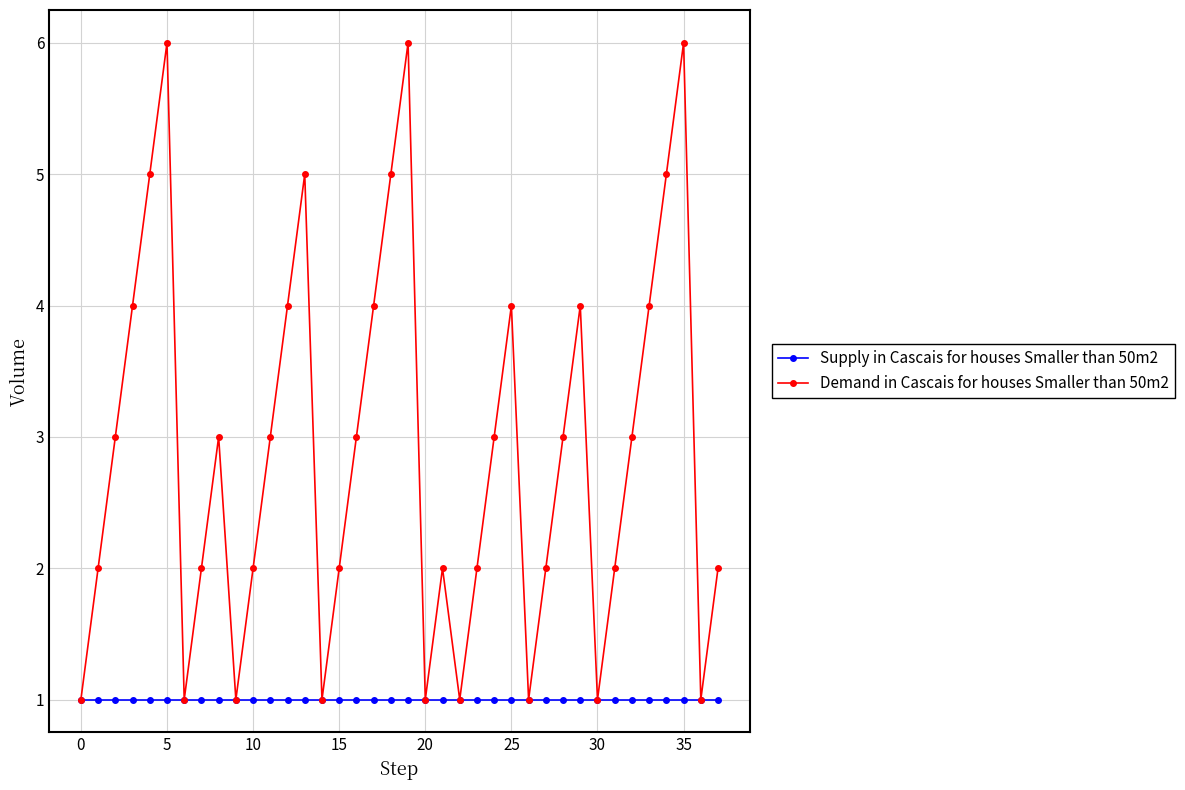

Which series has the widest spread of values?

Demand in Cascais for houses Smaller than 50m2